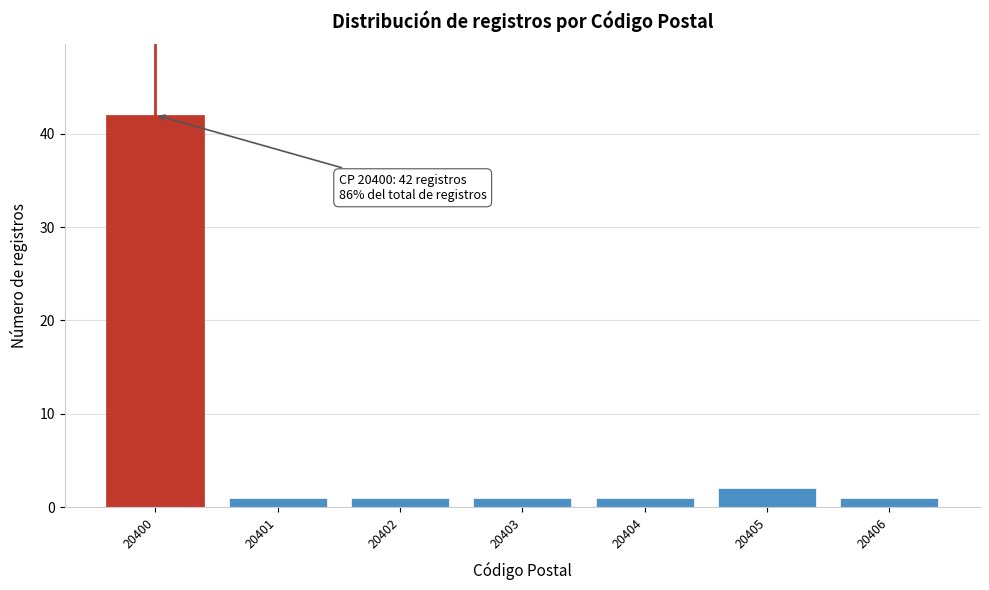

Reading right to left, transcribe all the data shown in this chart.

20406=1	20405=2	20404=1	20403=1	20402=1	20401=1	20400=42